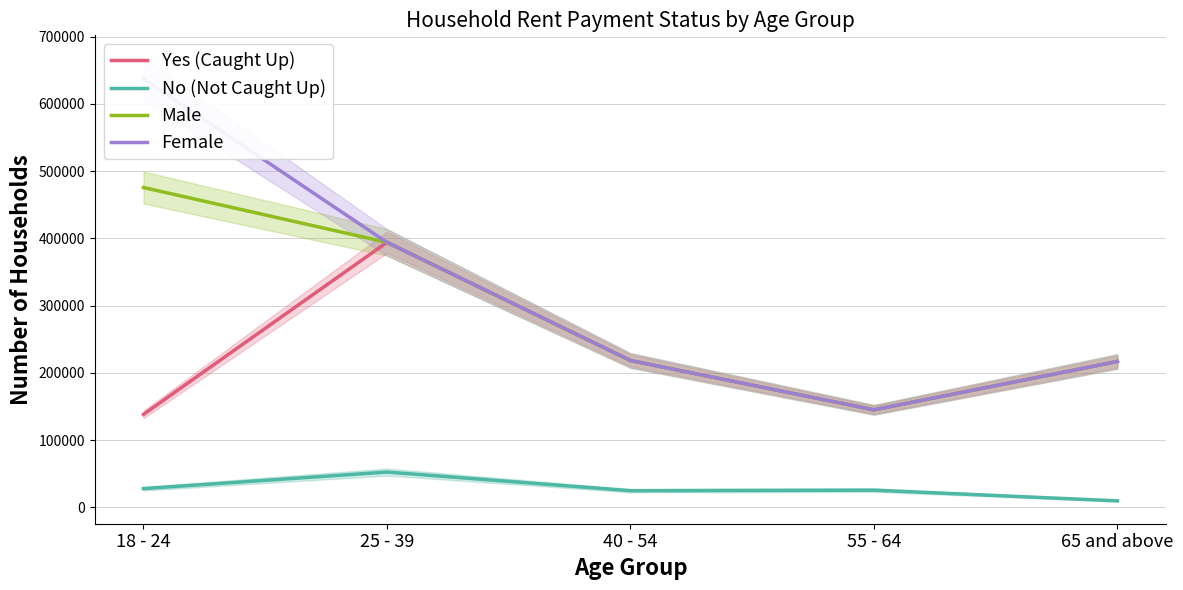

Reading left to right, extract all data points from this chart.

Yes (Caught Up): 138190	394012	218365	144999	216882
No (Not Caught Up): 27868	52483	24761	25584	9644
Male: 475516	394012	218365	144999	216882
Female: 636933	394012	218365	144999	216882